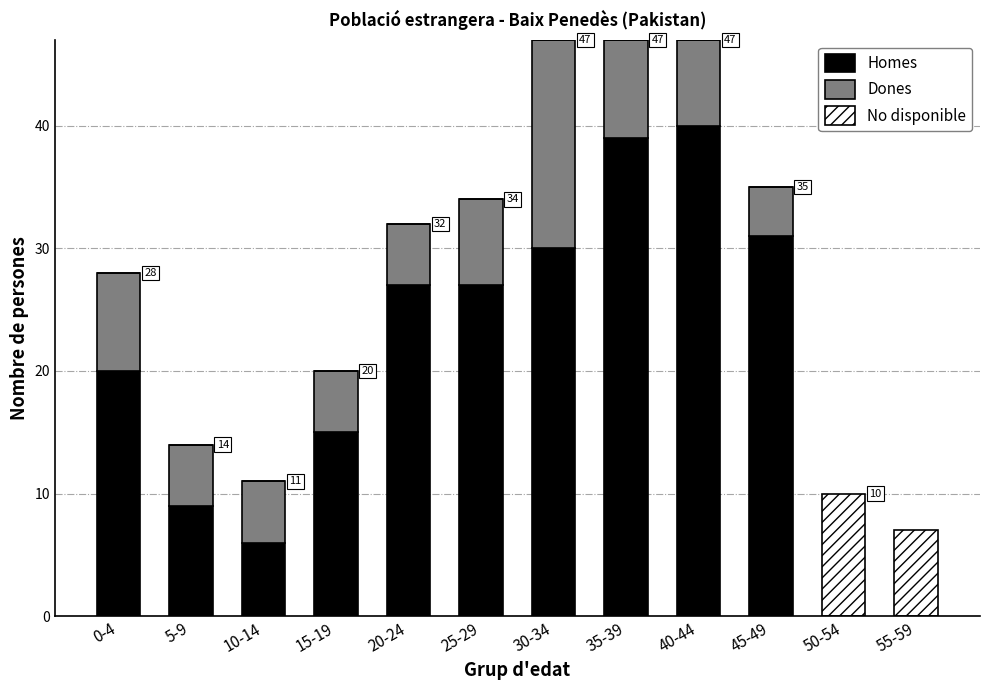

True or false: Homes has a value of 39 at 35-39.

True